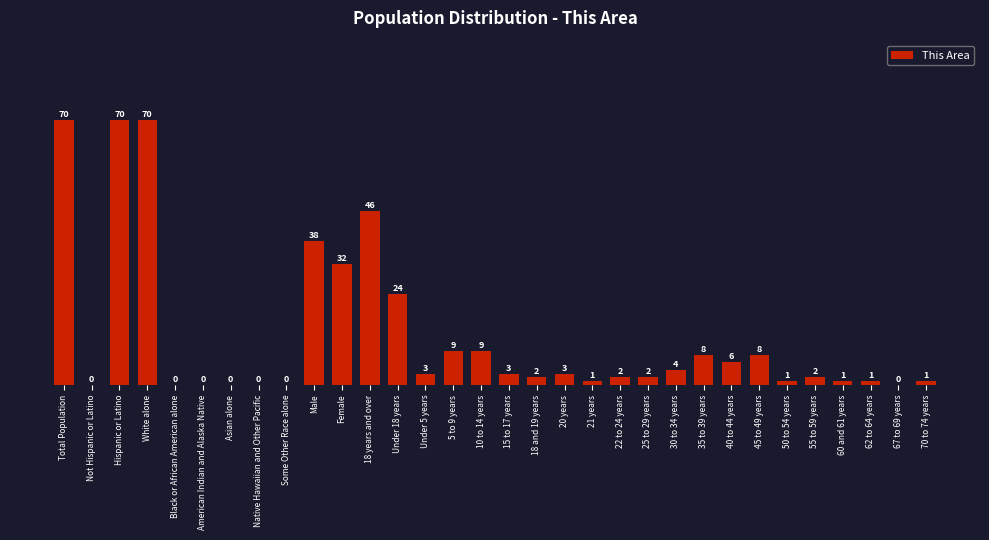

What is the difference between the values at Black or African American alone and White alone?

70